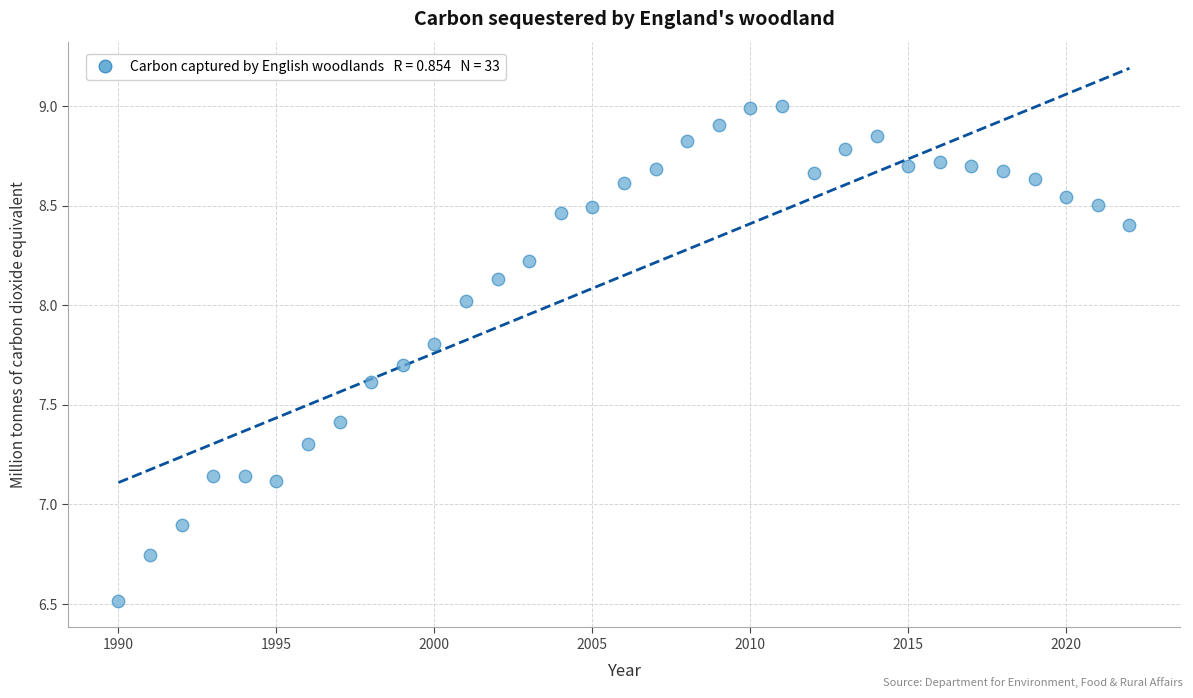

What is the range of Y values (max minus min)?

2.5